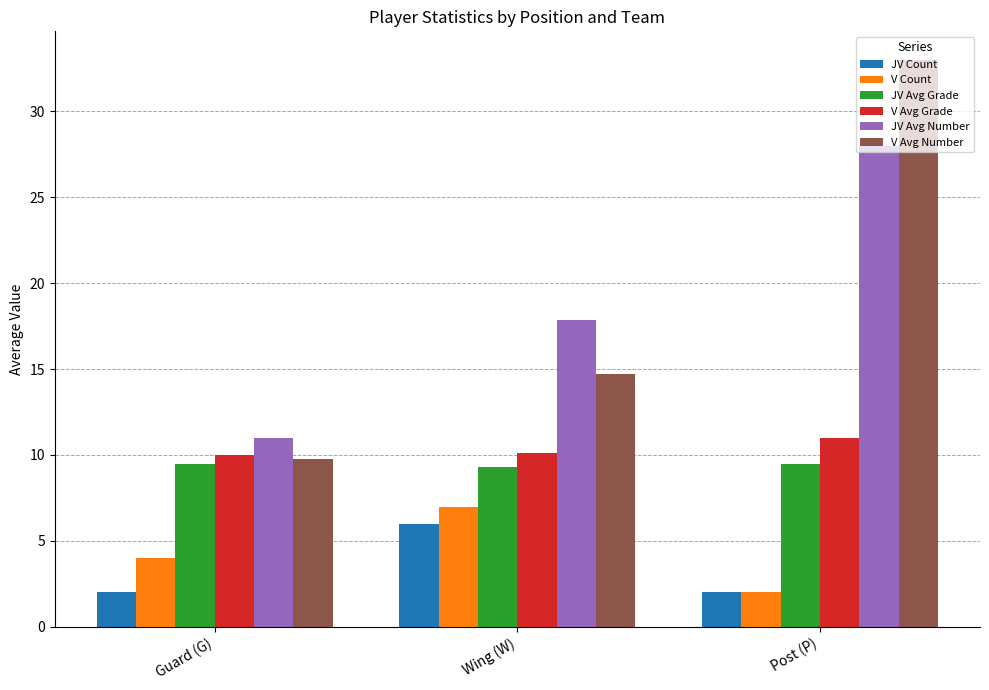

How many values in the V Count series are below 4?

1